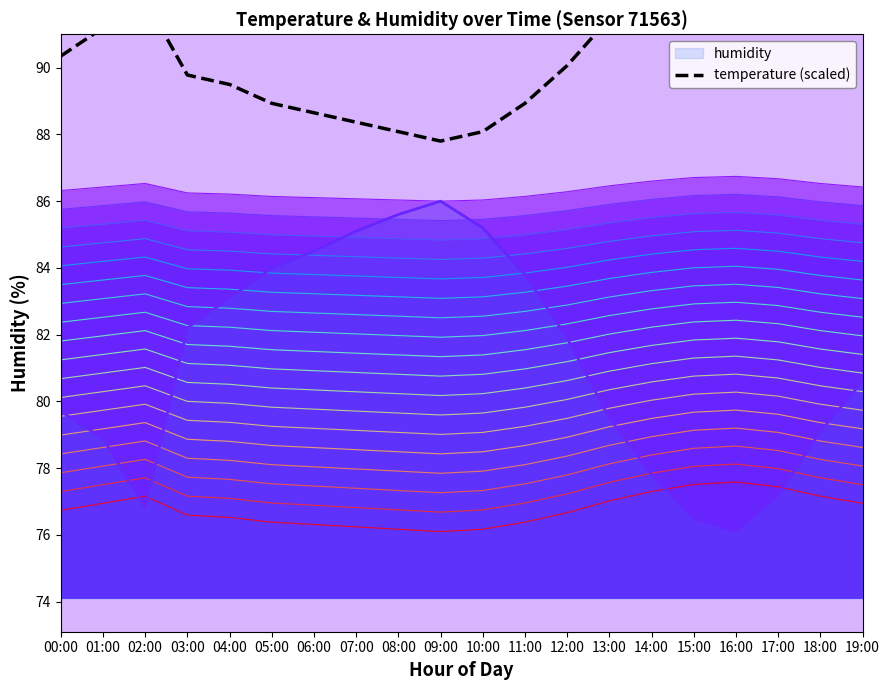

Does the chart display data point markers on the line(s)?

No